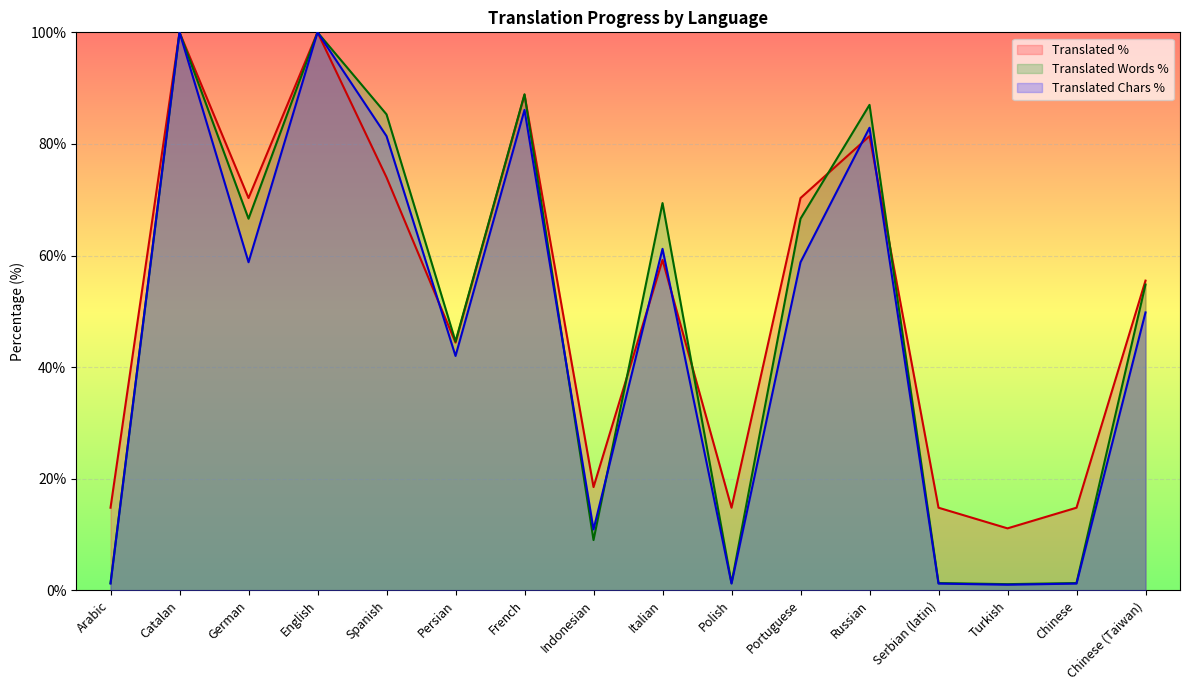

How many values in the translated_words_percent series exceed 66?

8